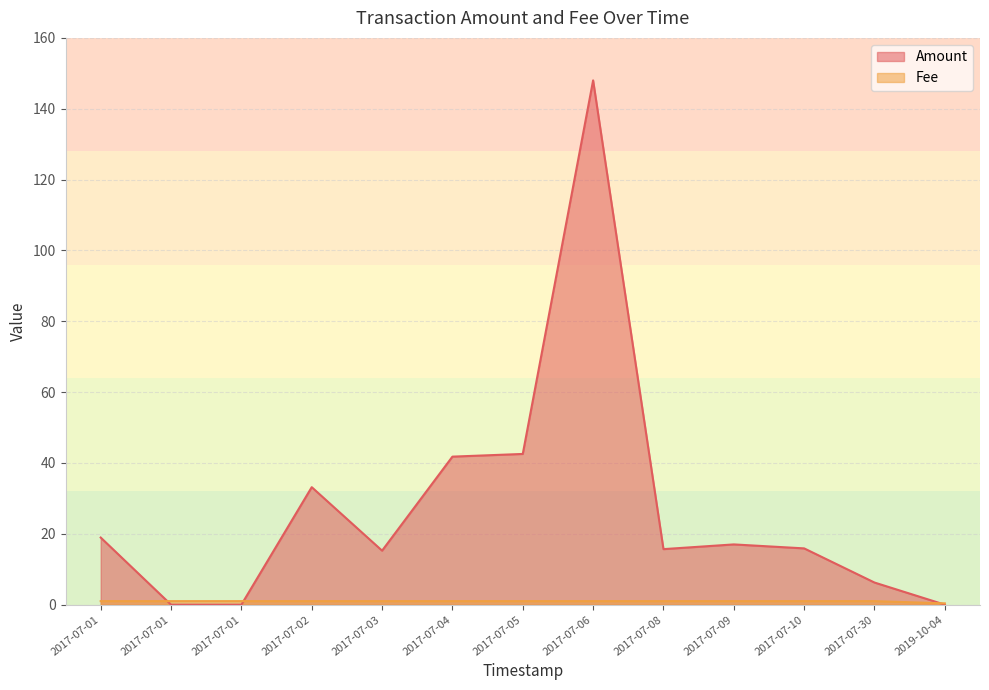

What is the sum of the Fee values at 2017-07-01 and 2019-10-04?

1.4